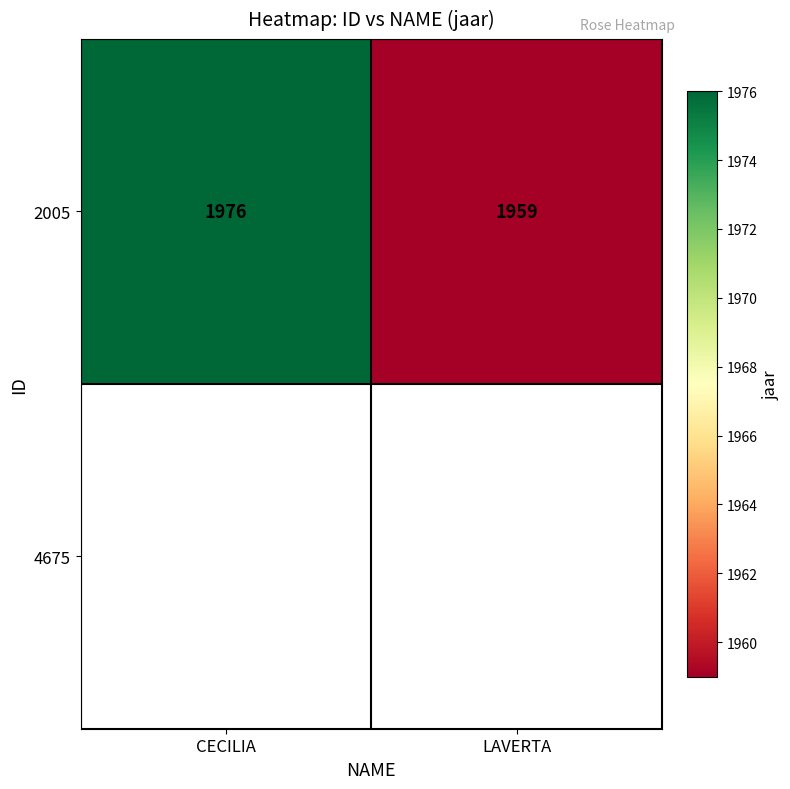

What is the maximum value for 2005?

1976